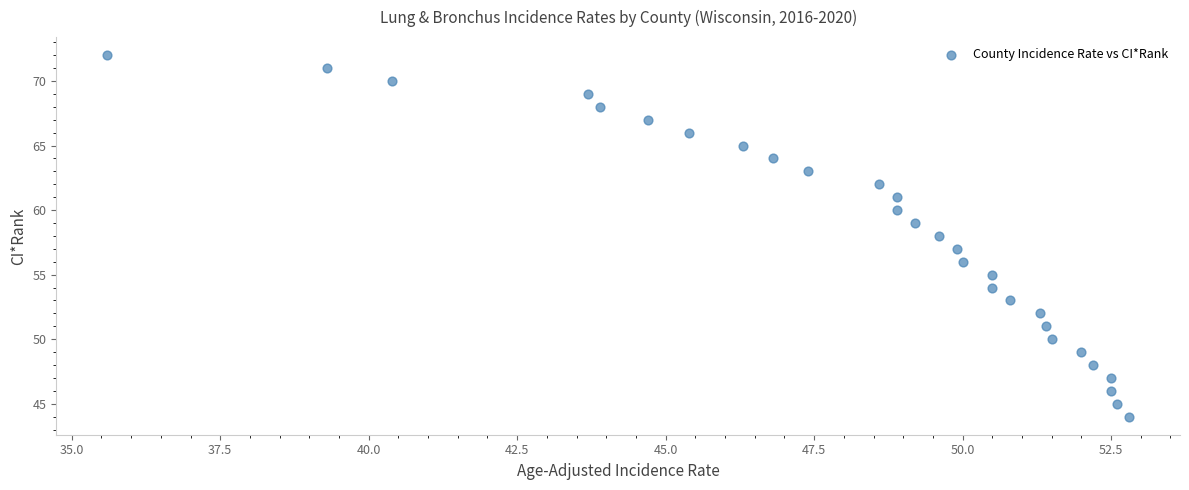

What is the range of Y values (max minus min)?

28